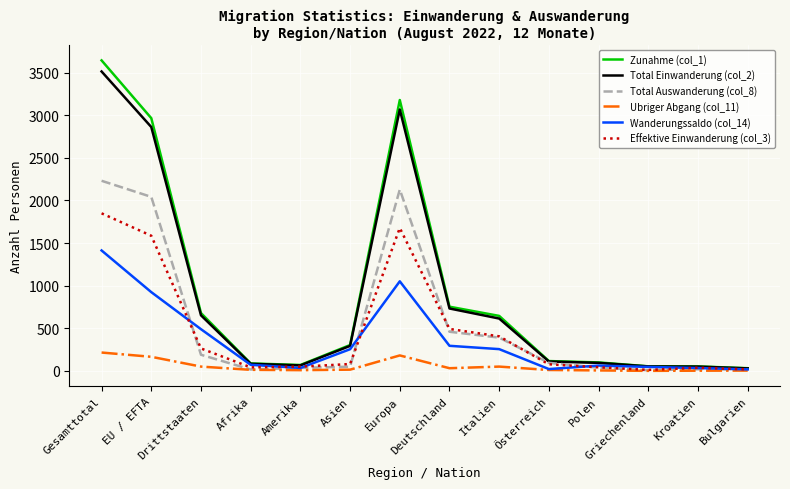

What is the difference between the highest and lowest values at Gesamttotal?

3429